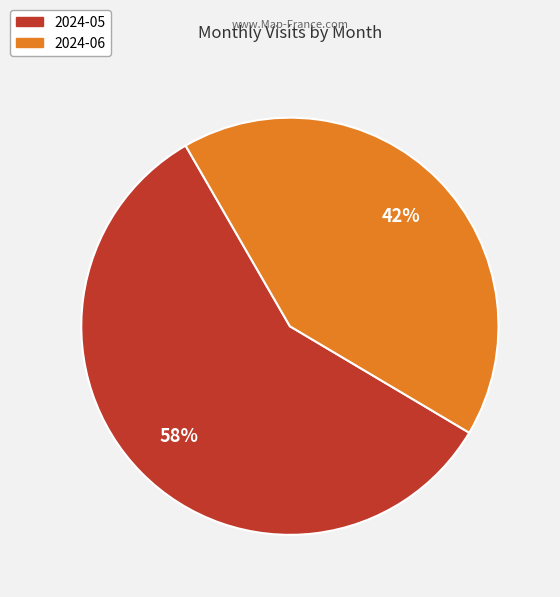

Do 2024-06 and 2024-05 together represent more than half of the pie?

Yes